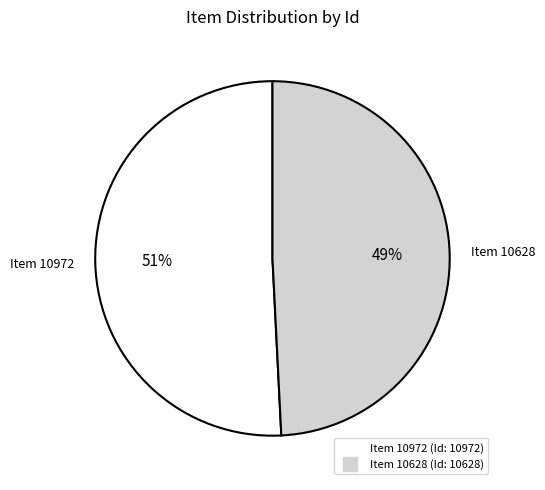

Do Item 10628 and Item 10972 together represent more than half of the pie?

Yes